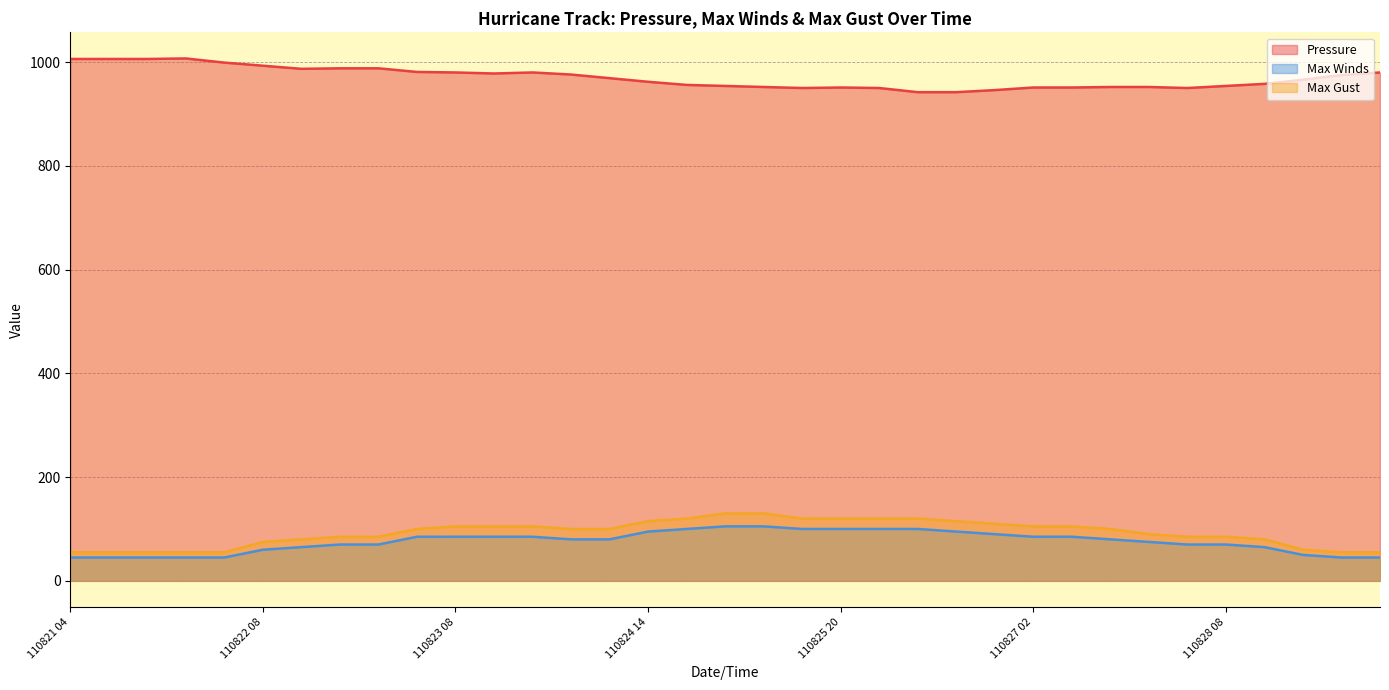

Which category has the lowest value in the Pressure series?

110826 08